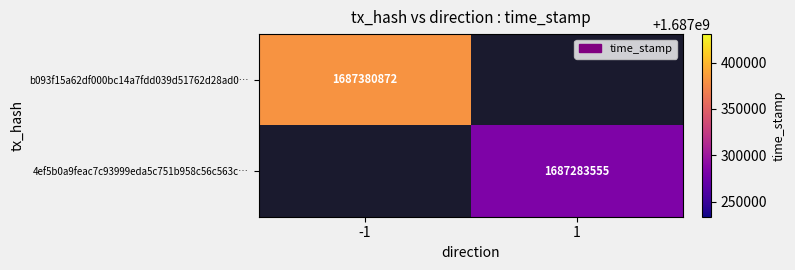

Is it true that b093f15a62df000bc14a7fdd039d51762d28ad0… equals 1687380872 at -1?

True